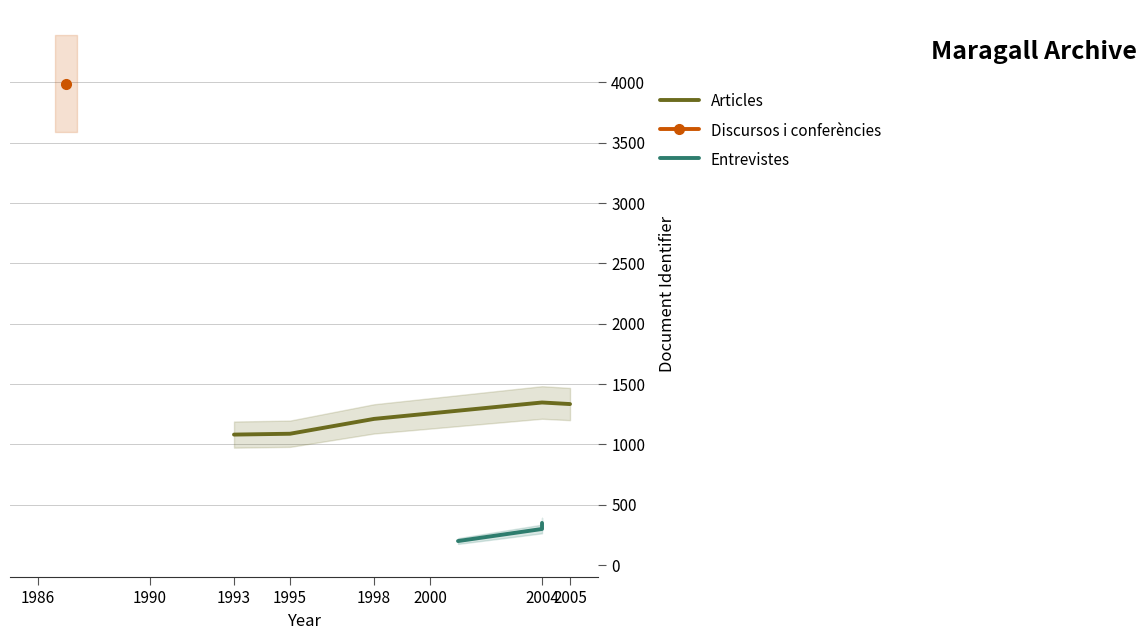

True or false: Discursos i conferencies has more than 1 points higher than both neighbors.

False